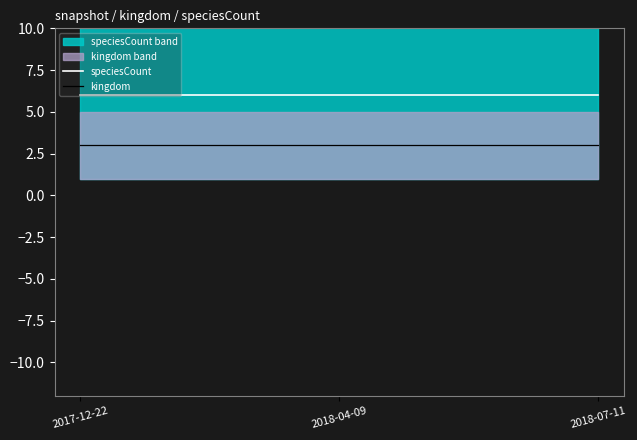

Is the value of kingdom at 2018-07-11 greater than the value of speciesCount at 2018-04-09?

No